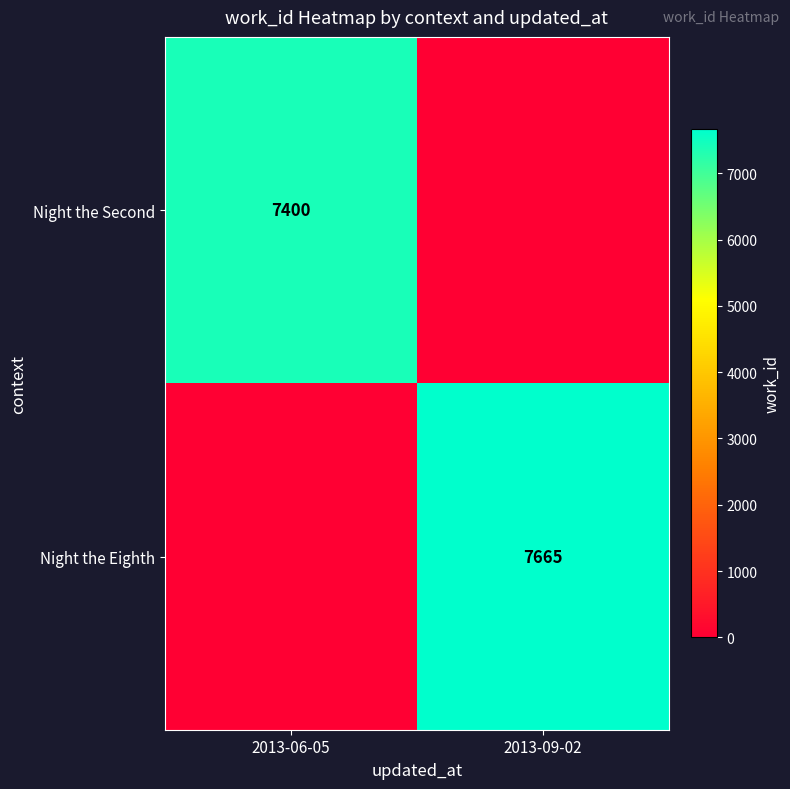

The Night the Second series shows 7400 at 2013-06-05. True or false?

True